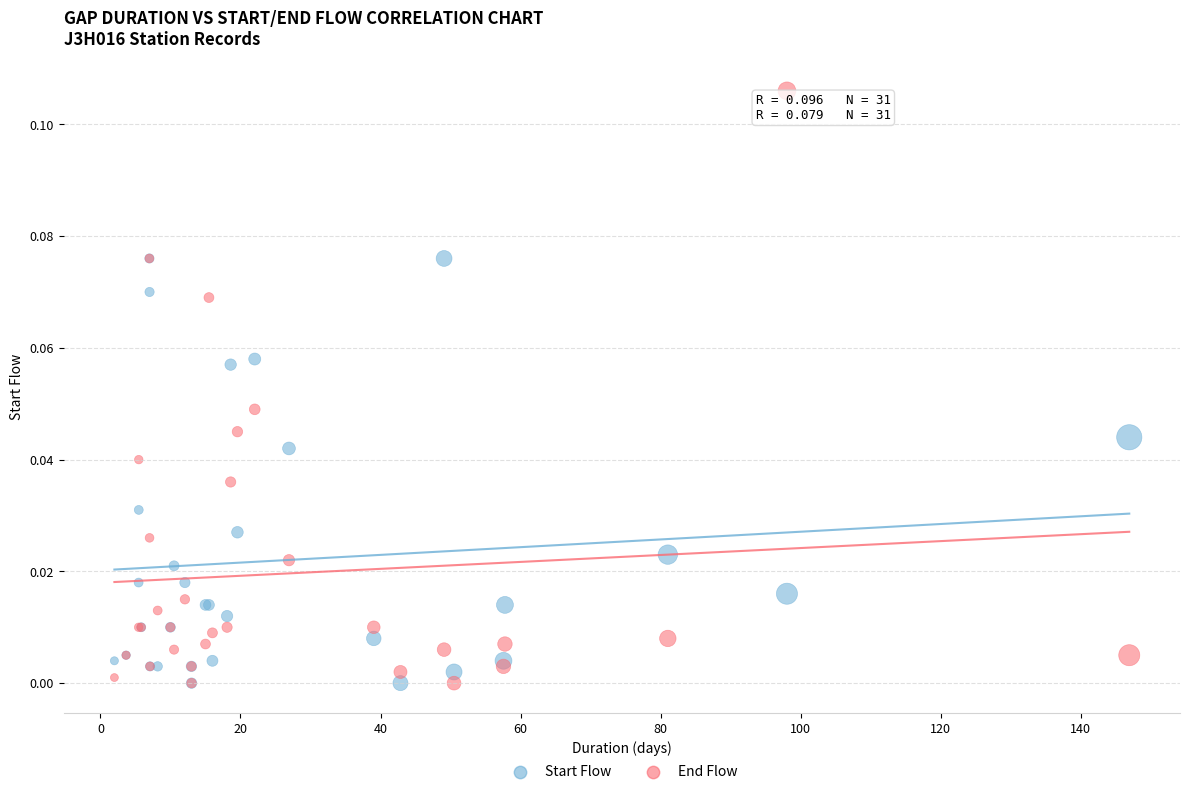

Which series reaches the maximum Y coordinate?

End Flow